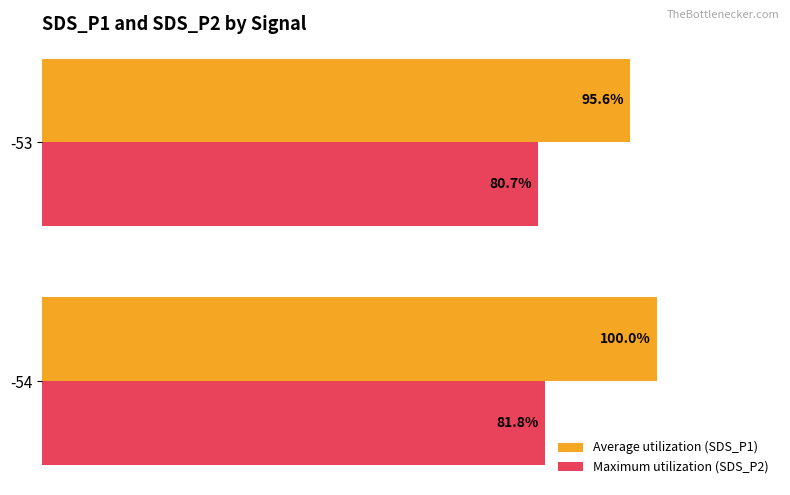

Which series has the largest total across all categories?

Average utilization (SDS_P1)